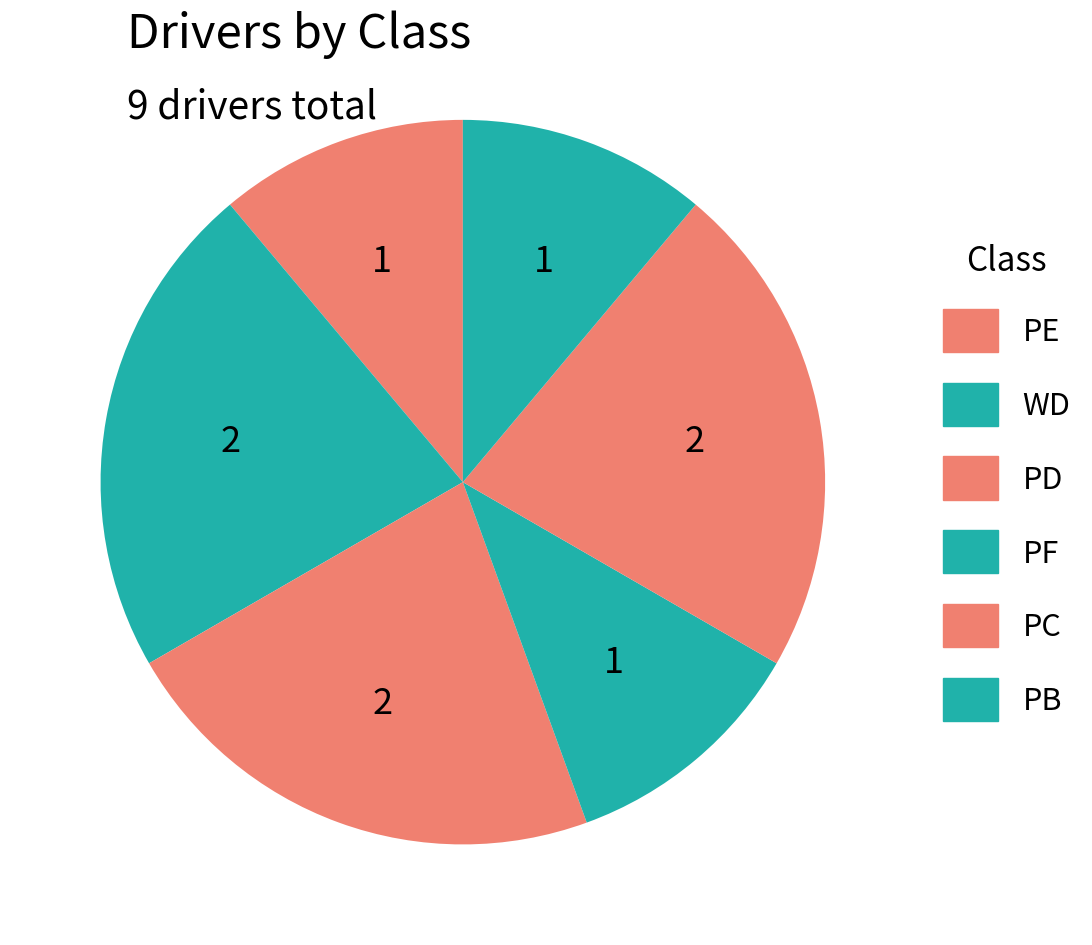

Which category has the biggest portion of the pie?

PD